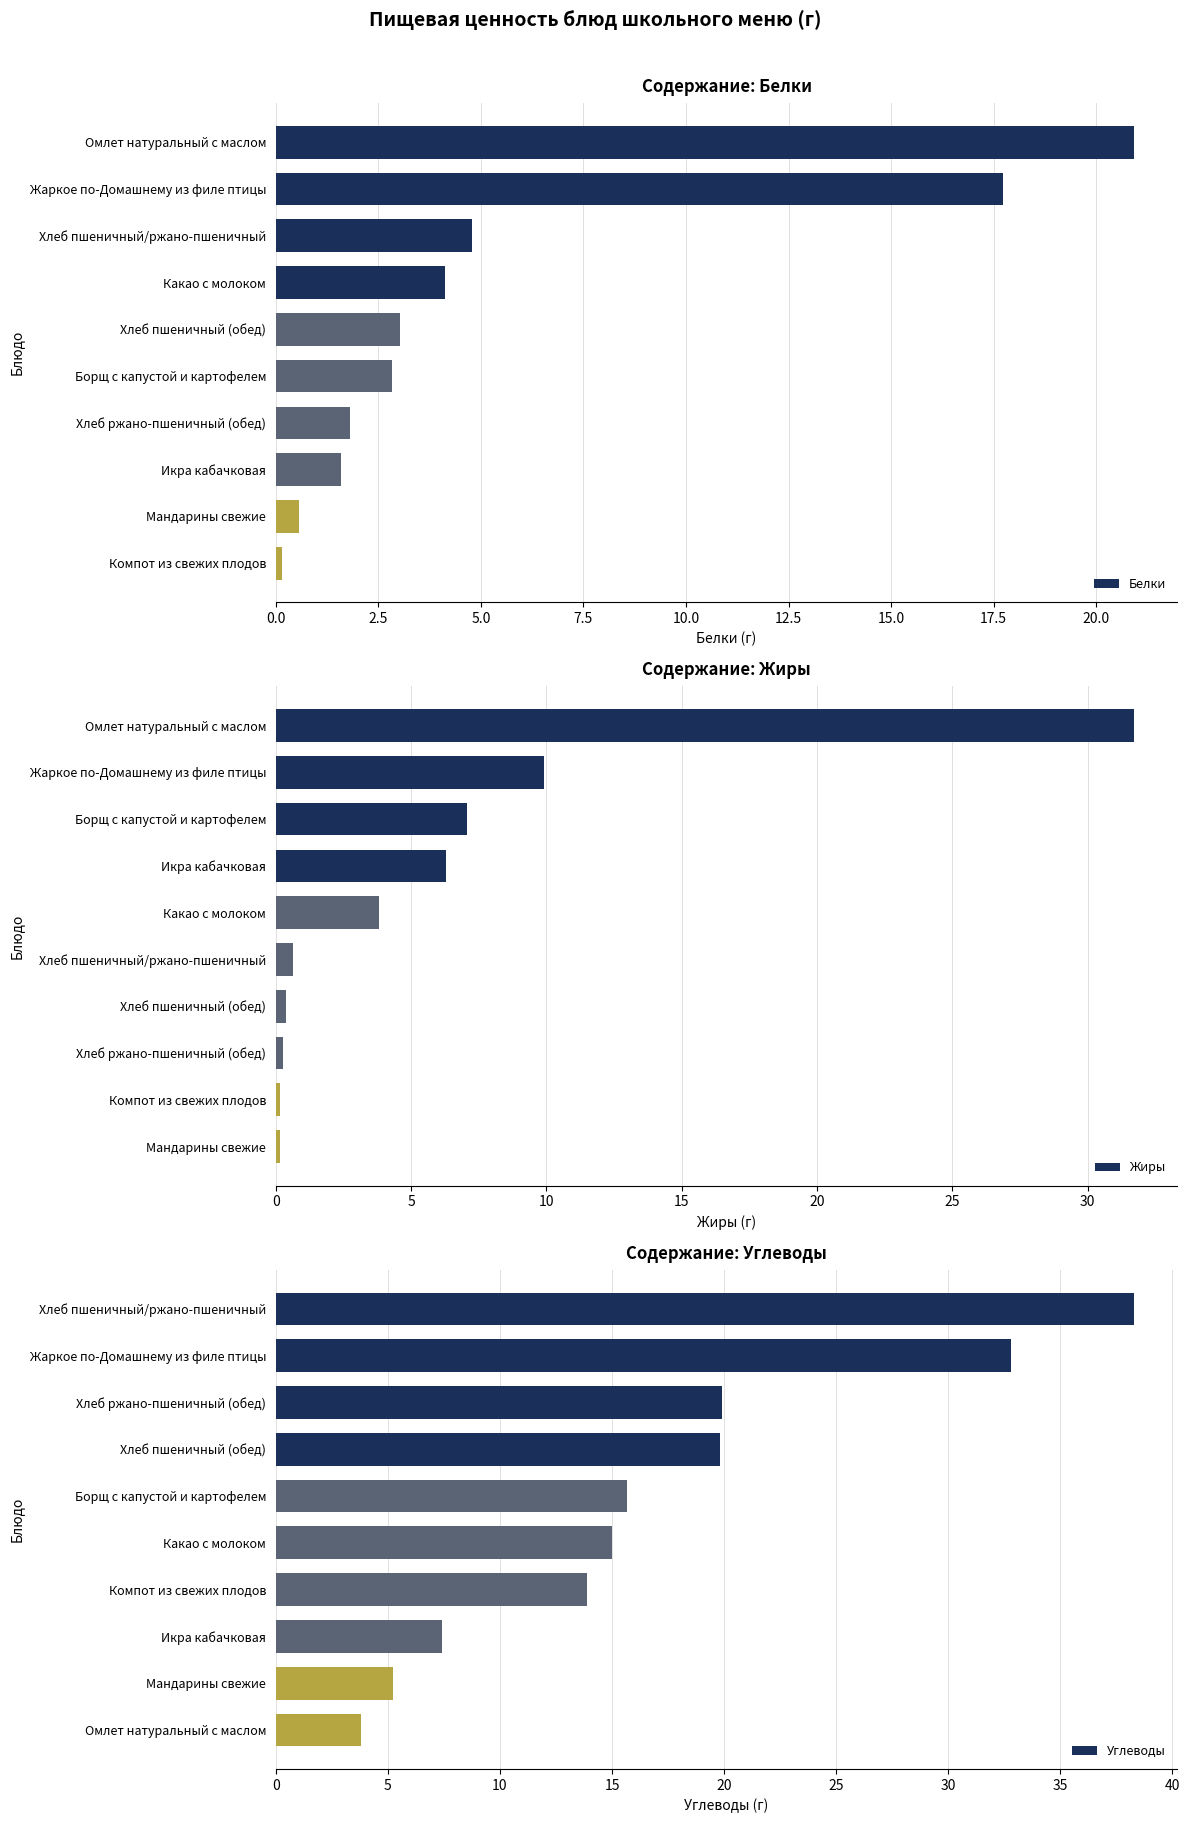

Is it true that Белки equals 17.7 at 2.5?

True